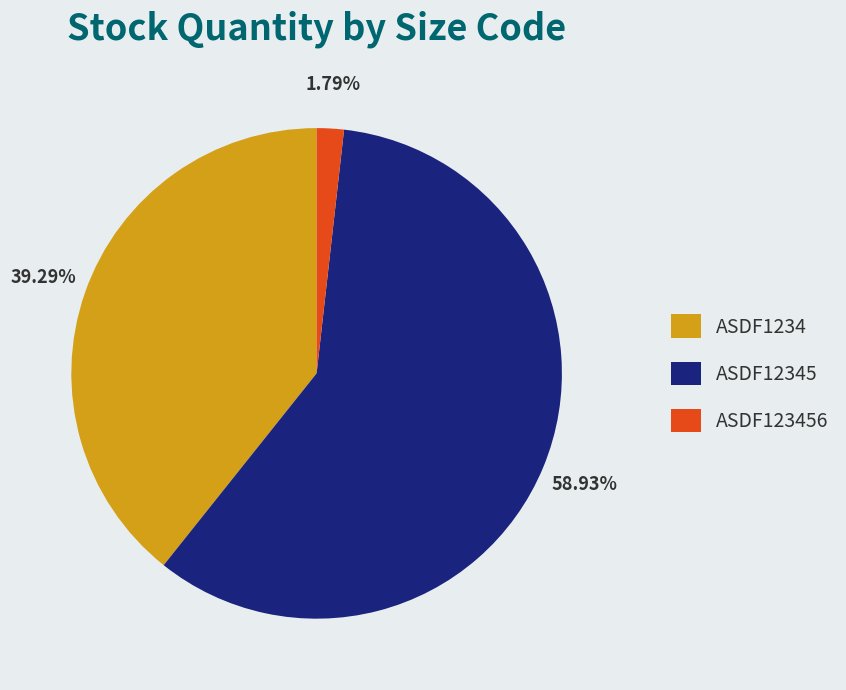

To the nearest percent, what portion does ASDF123456 represent?

2%